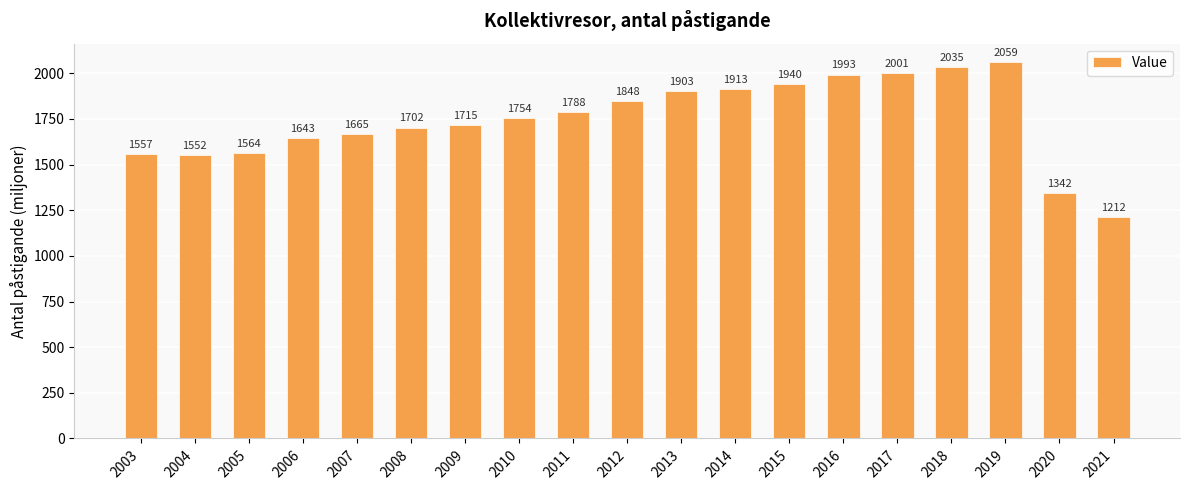

List the labels in order of value, smallest first.

2021, 2020, 2004, 2003, 2005, 2006, 2007, 2008, 2009, 2010, 2011, 2012, 2013, 2014, 2015, 2016, 2017, 2018, 2019